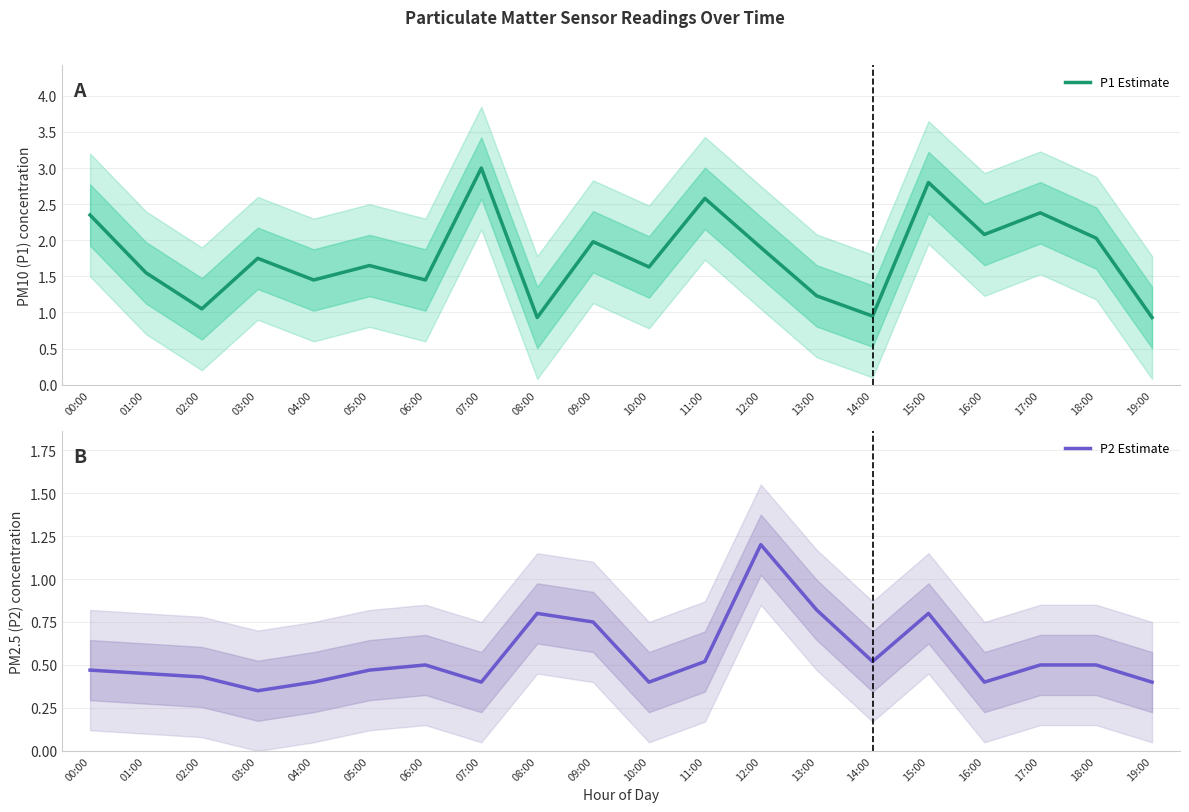

True or false: P2 Estimate has more than 1 interior local peaks.

True